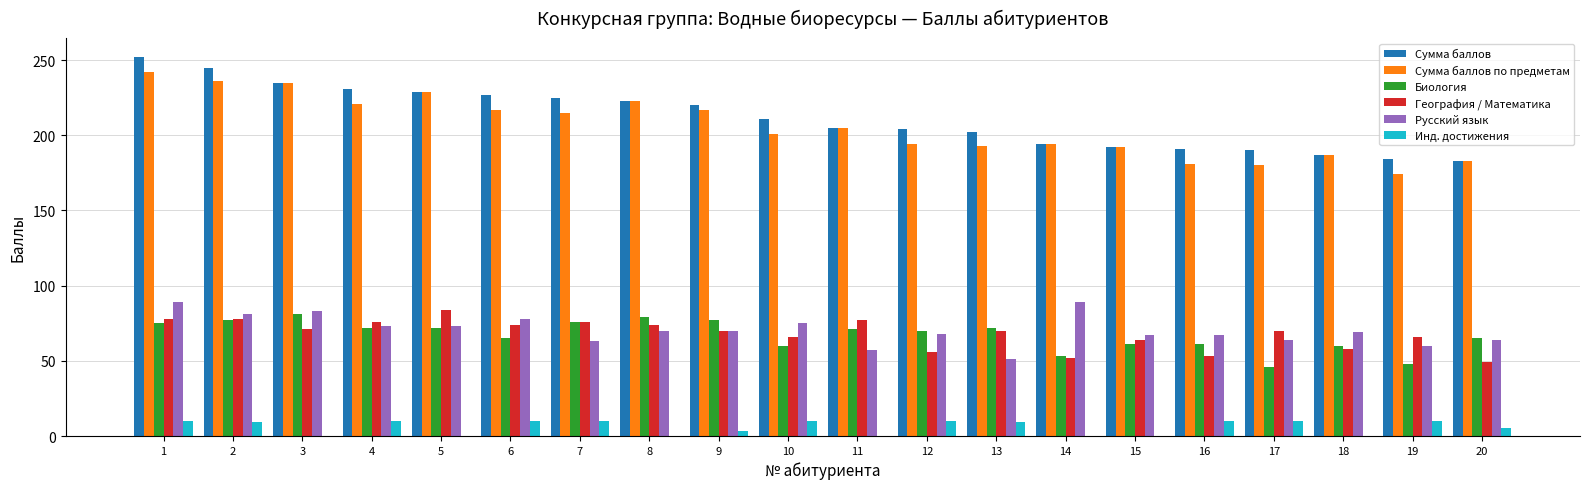

Where does the Инд. достижения series first go above 9?

1